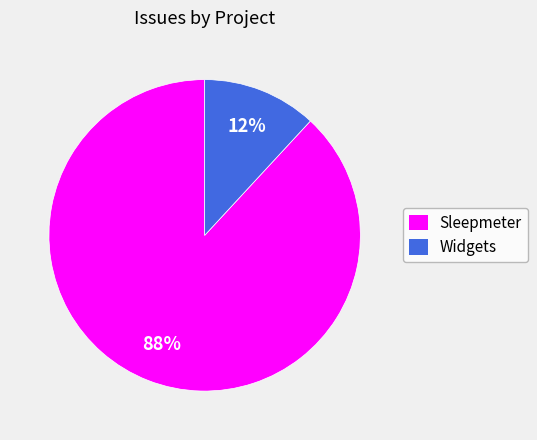

True or false: Widgets accounts for 12% of the total.

True